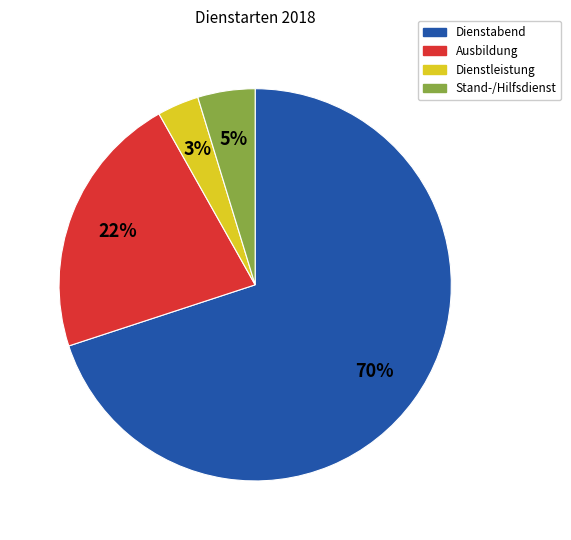

To the nearest percent, what is the average slice percentage?

25%